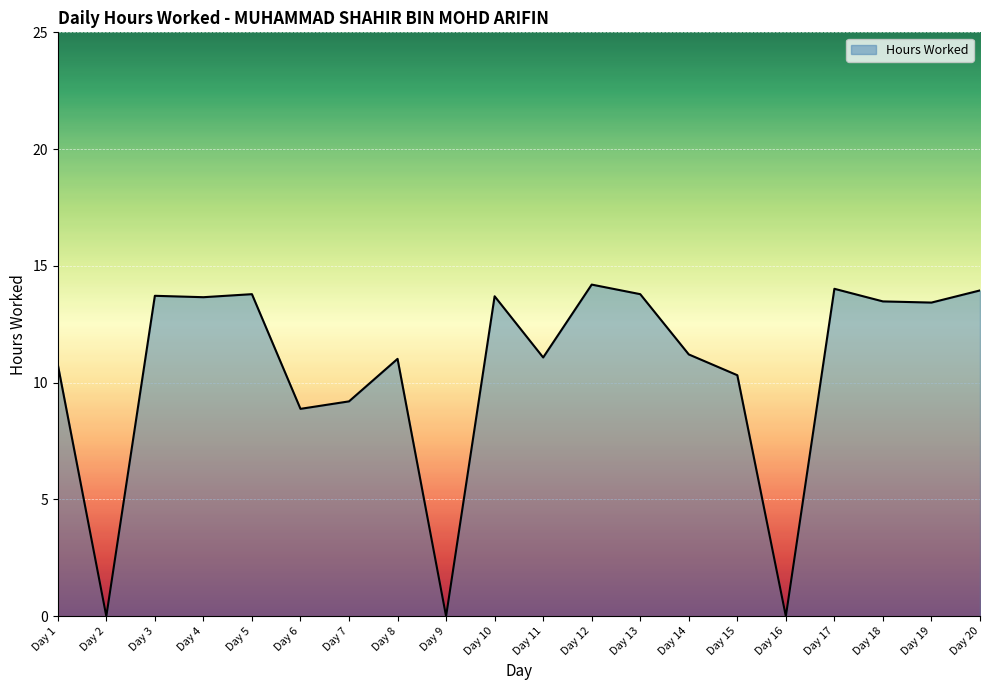

At which label does the data first exceed 13?

Day 3